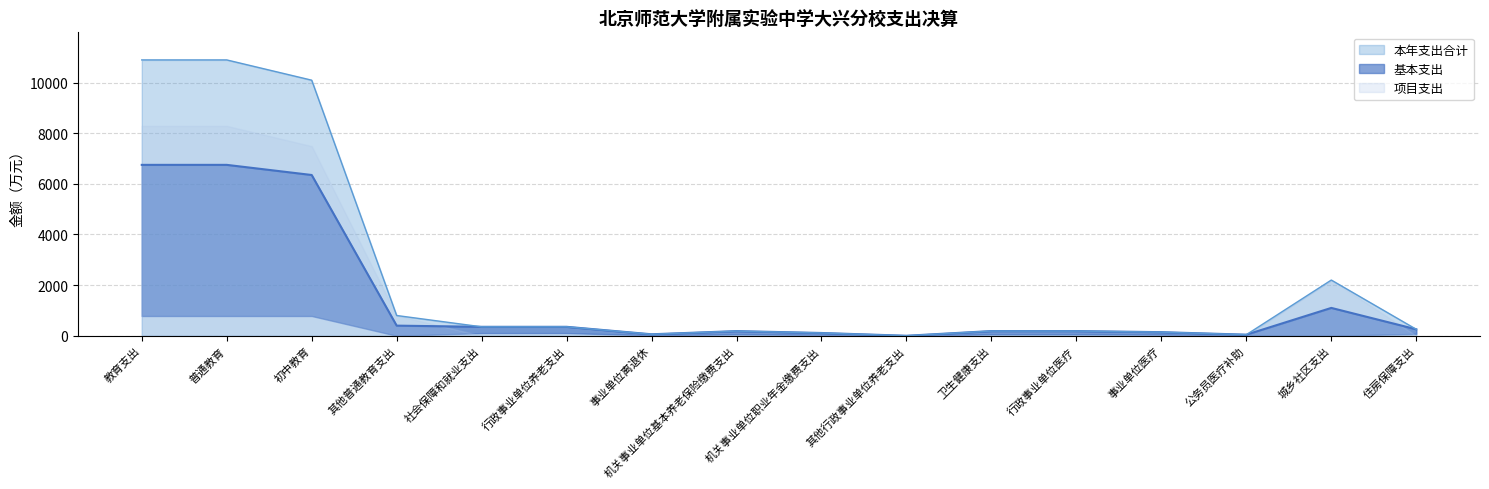

At which category does 基本支出 reach its first local valley?

事业单位离退休